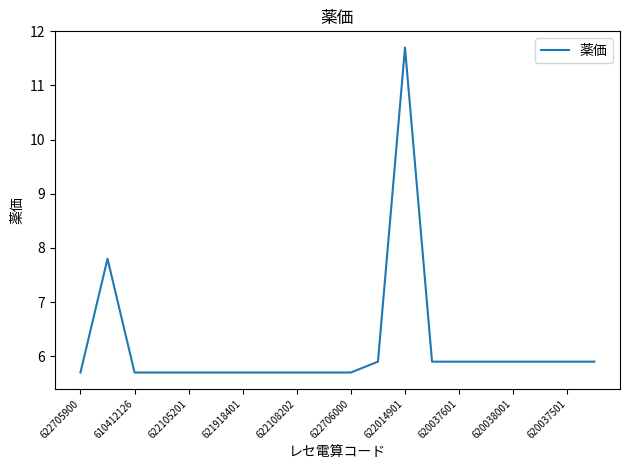

What is the maximum value shown in the chart?

11.7